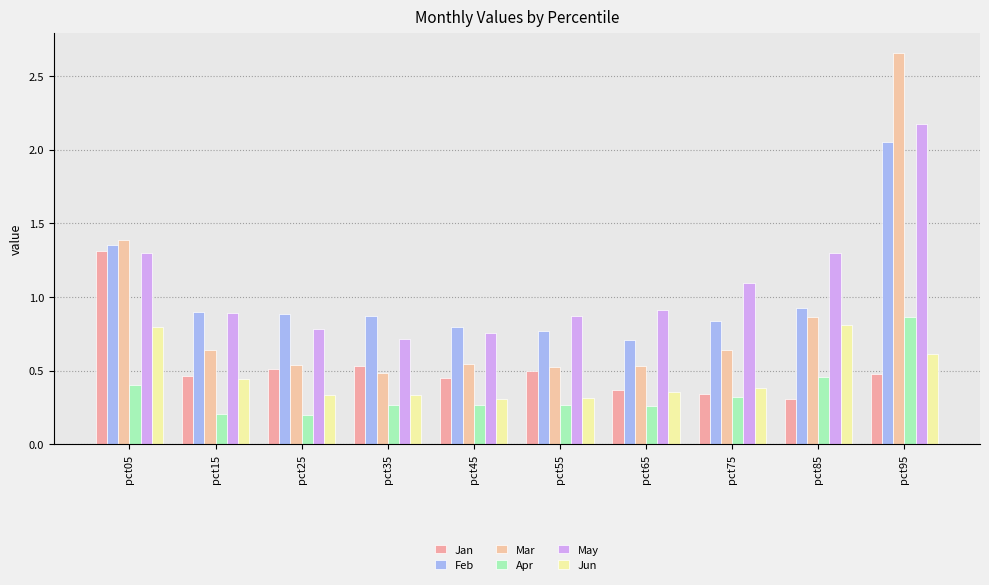

What is the difference between the highest and lowest values at pct15?

0.7